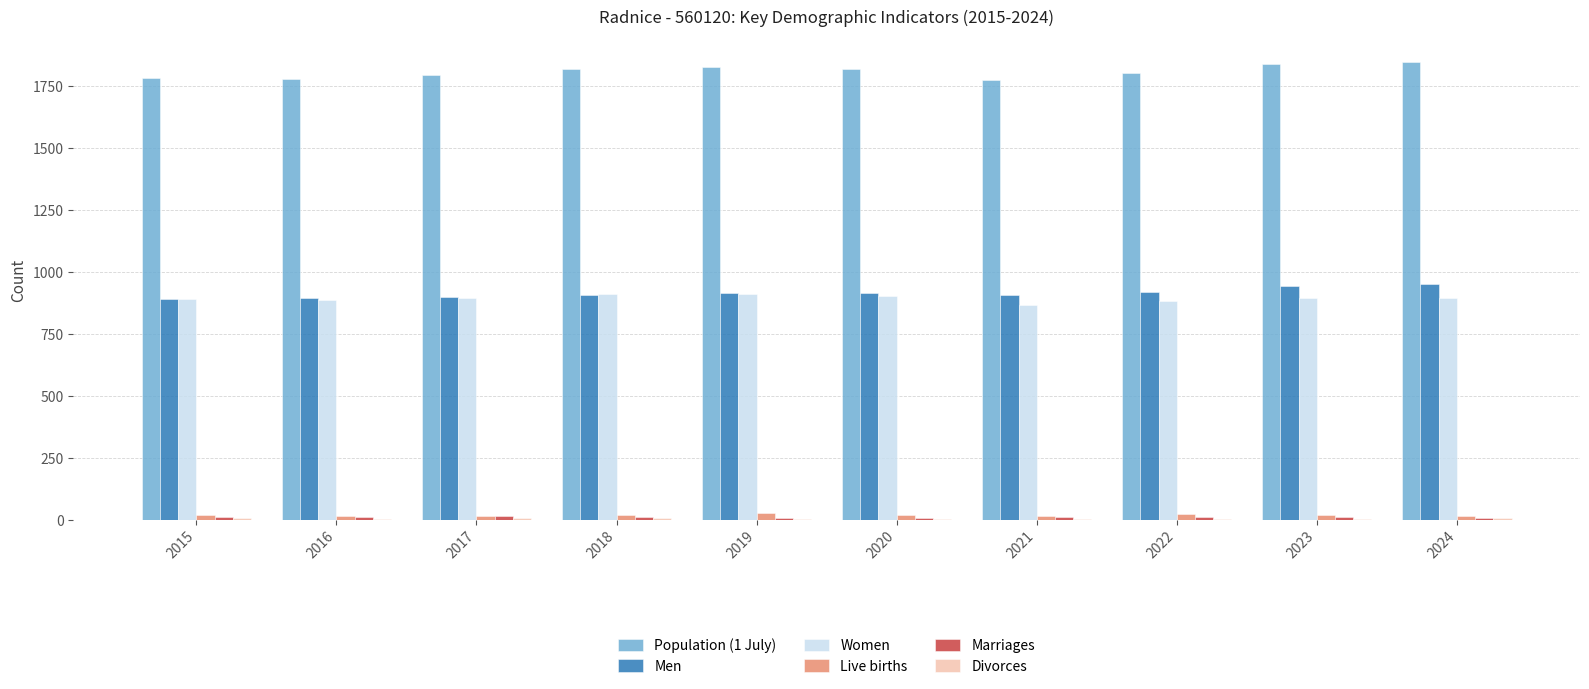

Read the Live births value at 2023, to the nearest 5.

20